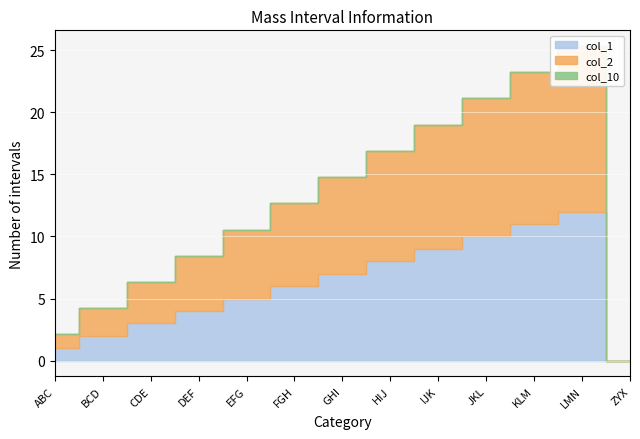

At how many categories does at least one series exceed 4?

9